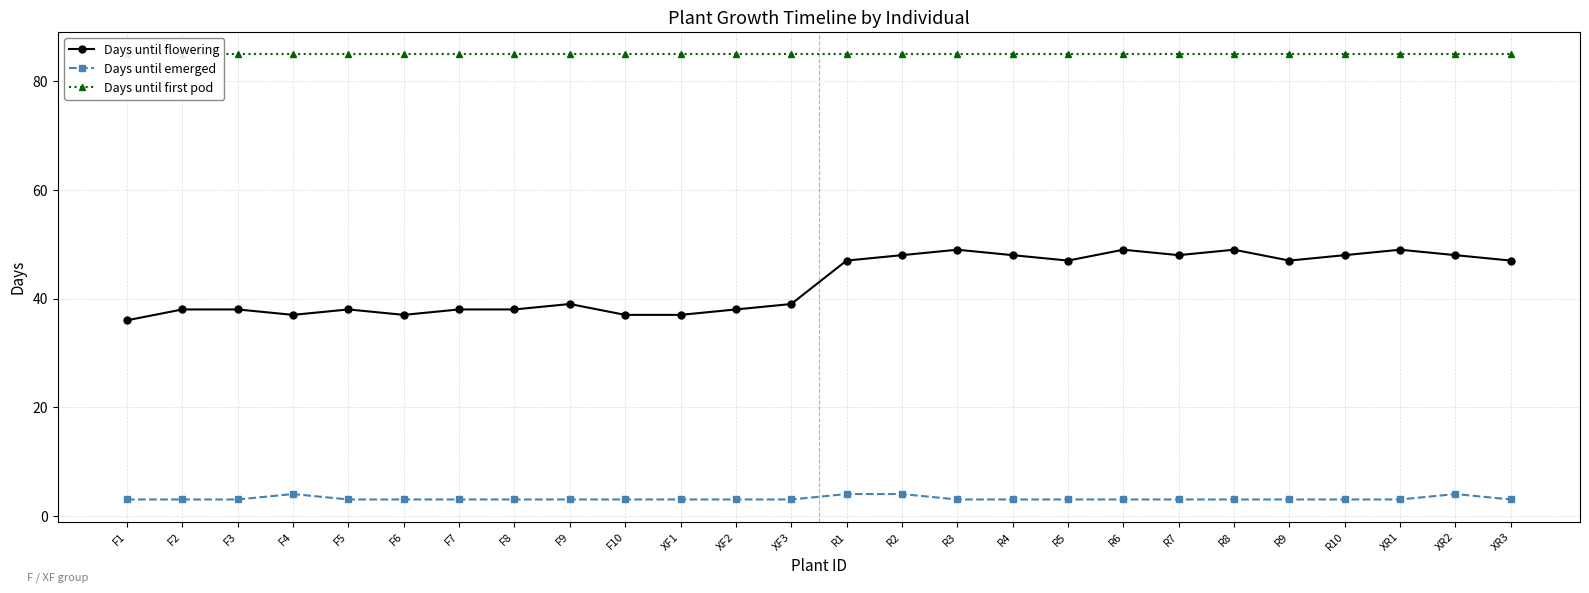

How many interior local valleys does the Days until flowering series have?

5